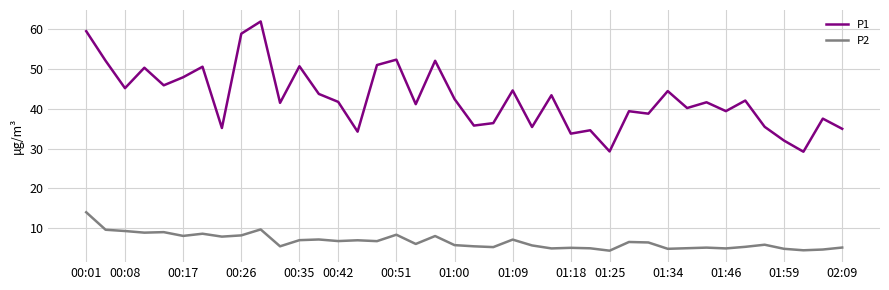

List the series in order of their peak value, lowest first.

P2, P1